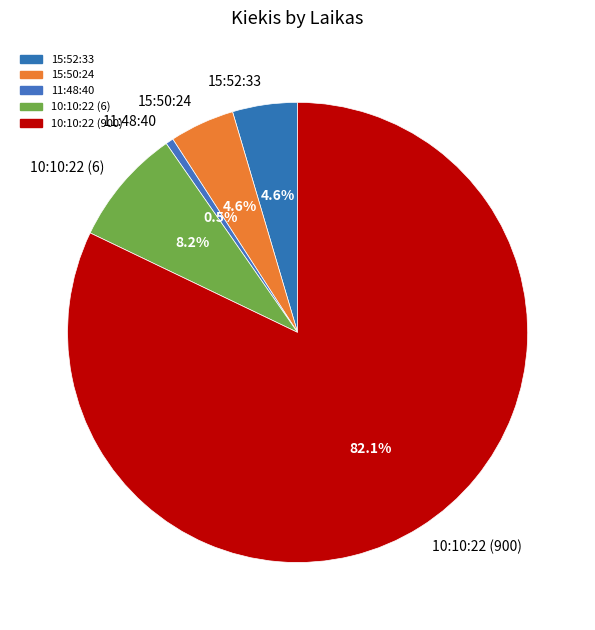

Approximately how many times larger is the value at 15:50:24 compared to 10:10:22 (6)?

0.6